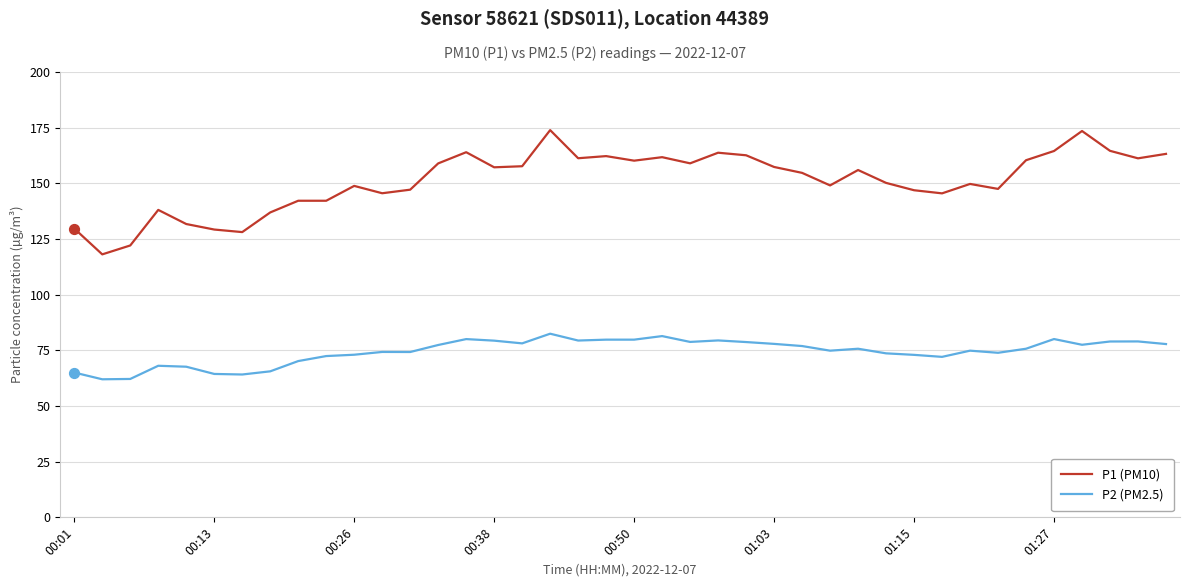

Which series has the widest spread of values?

P1 (PM10)